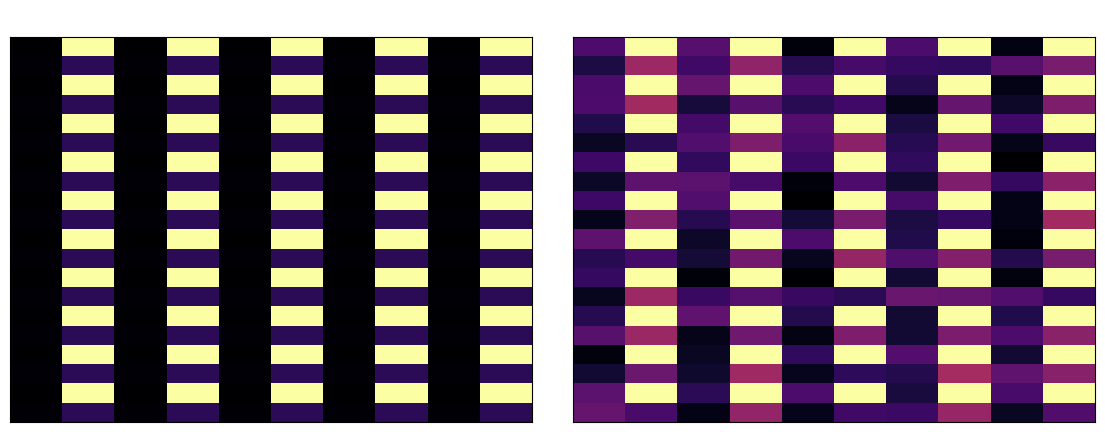

At which category is the sum across all series the highest?

1